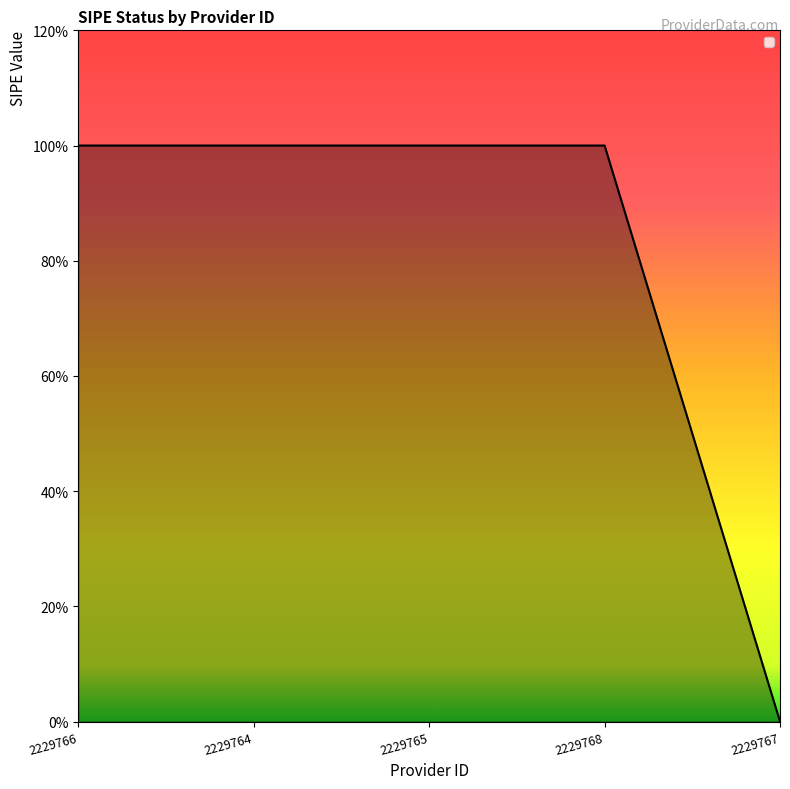

Approximately how many times larger is the value at 2229768 compared to 2229766?

1.0